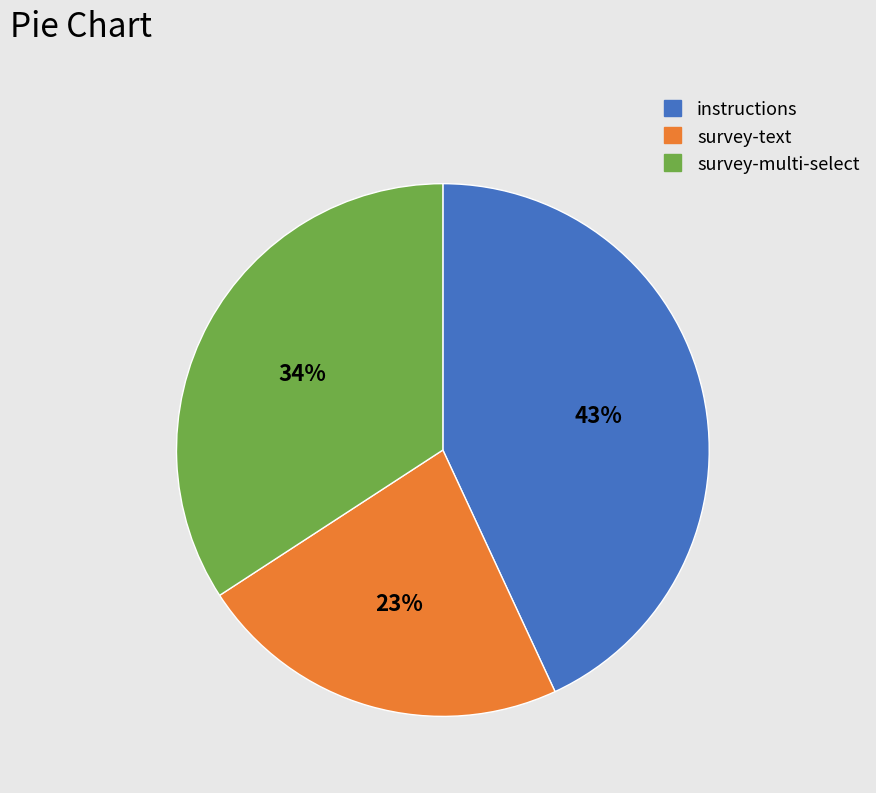

Approximately how many times larger is the value at survey-multi-select compared to survey-text?

1.5